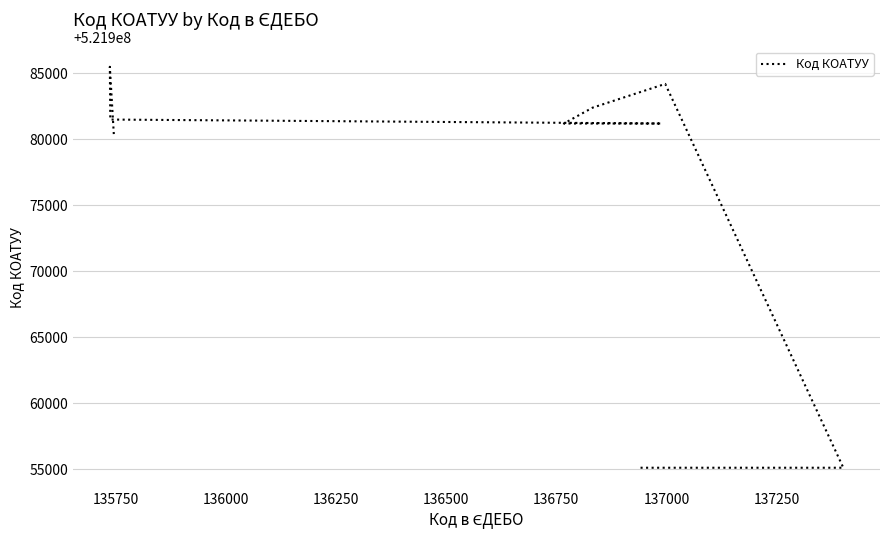

How many lines are shown in the chart?

1